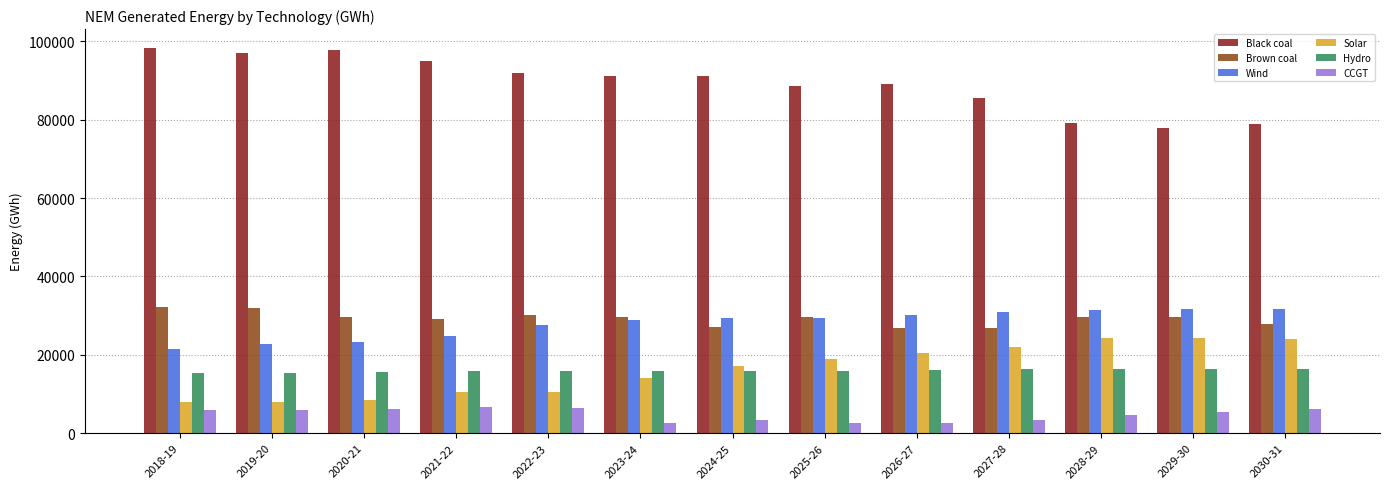

What is the minimum value shown in the chart?

2478.4